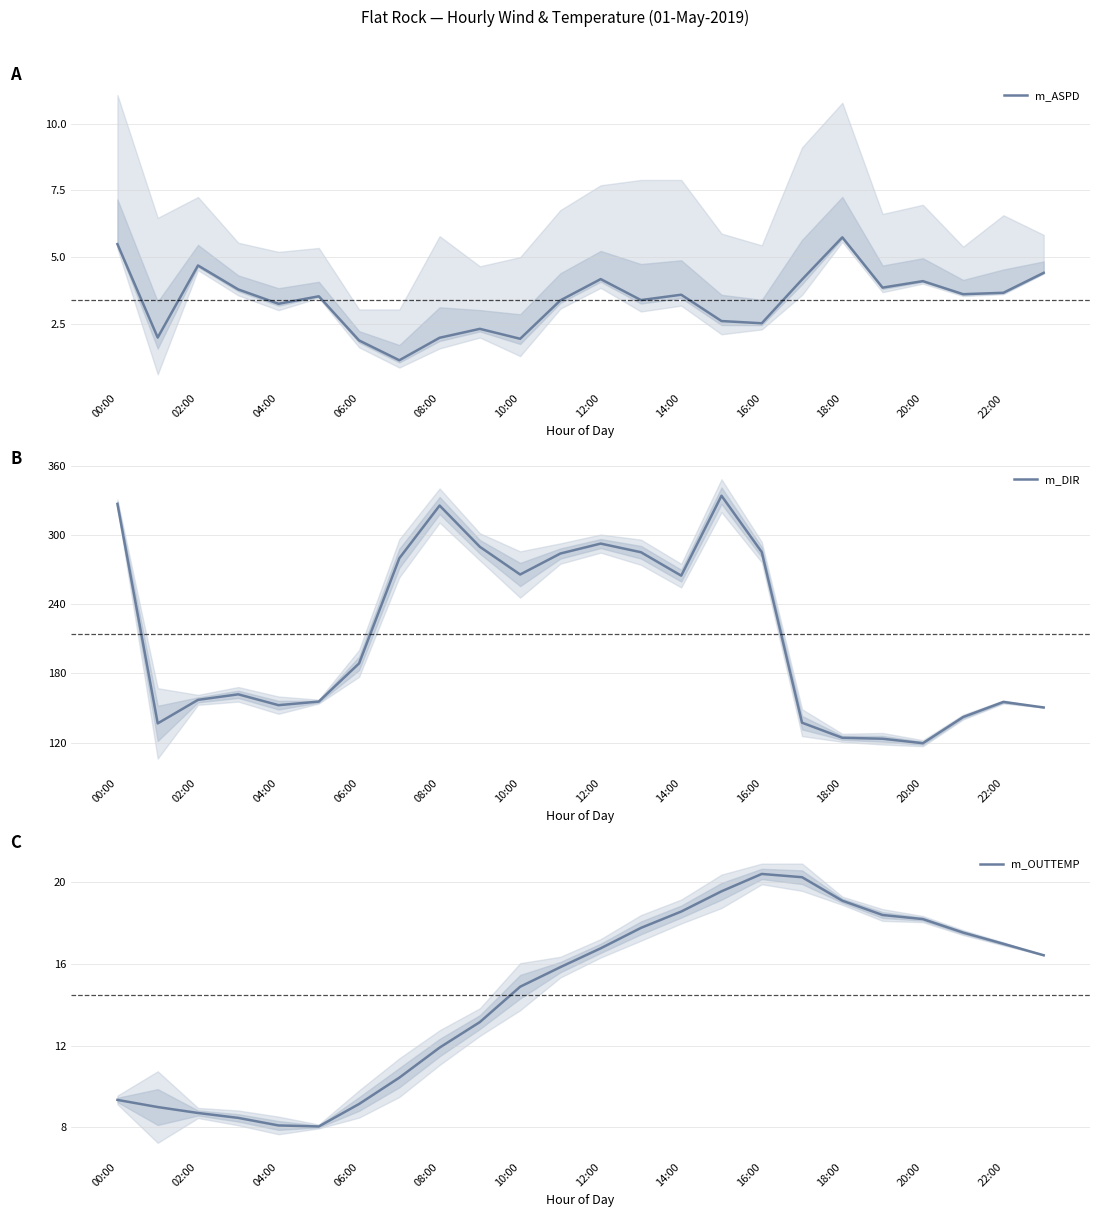

What is the value of the m_DIR point at the 24th from the left?

150.4